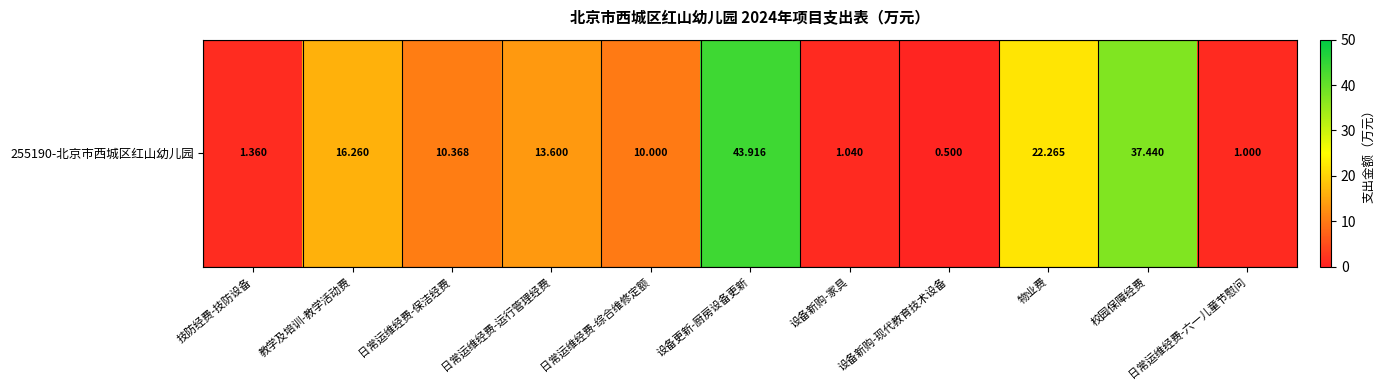

How many series are shown in this chart?

1